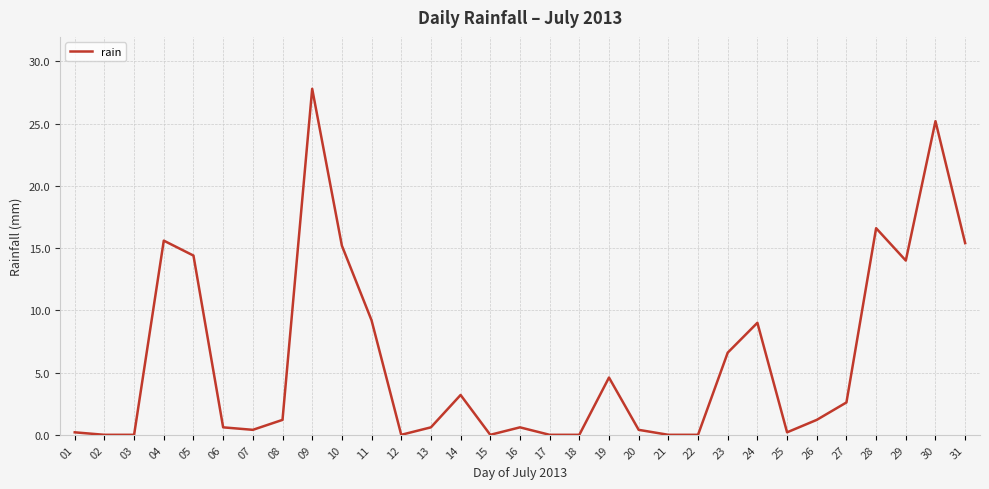

Which has a higher value, 23 or 11?

11